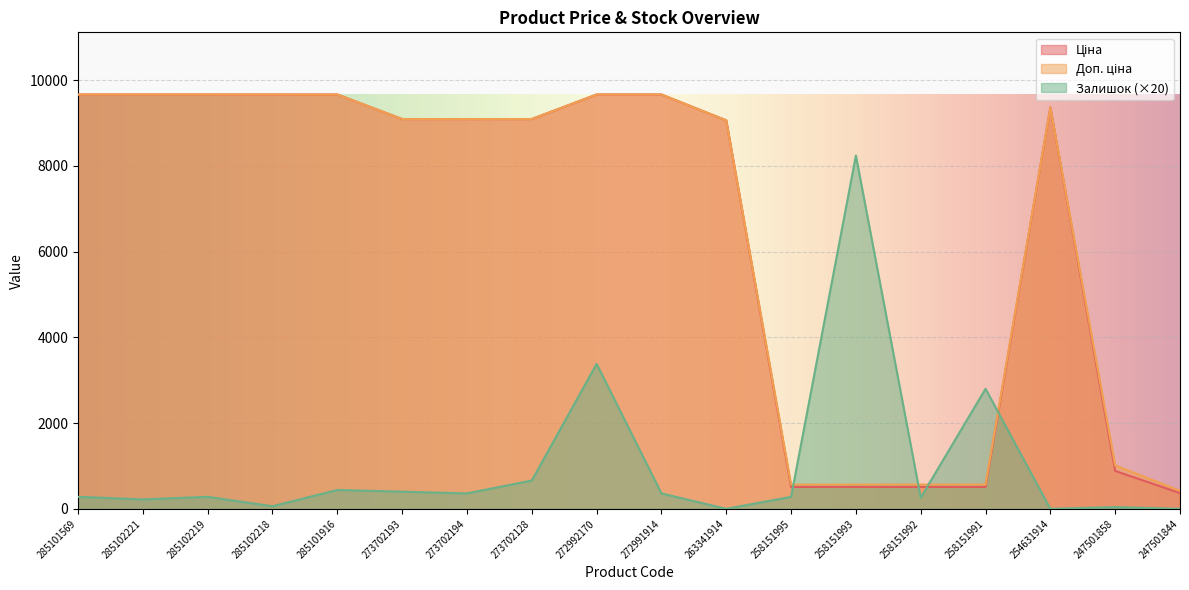

At how many categories does at least one series exceed 2258?

14